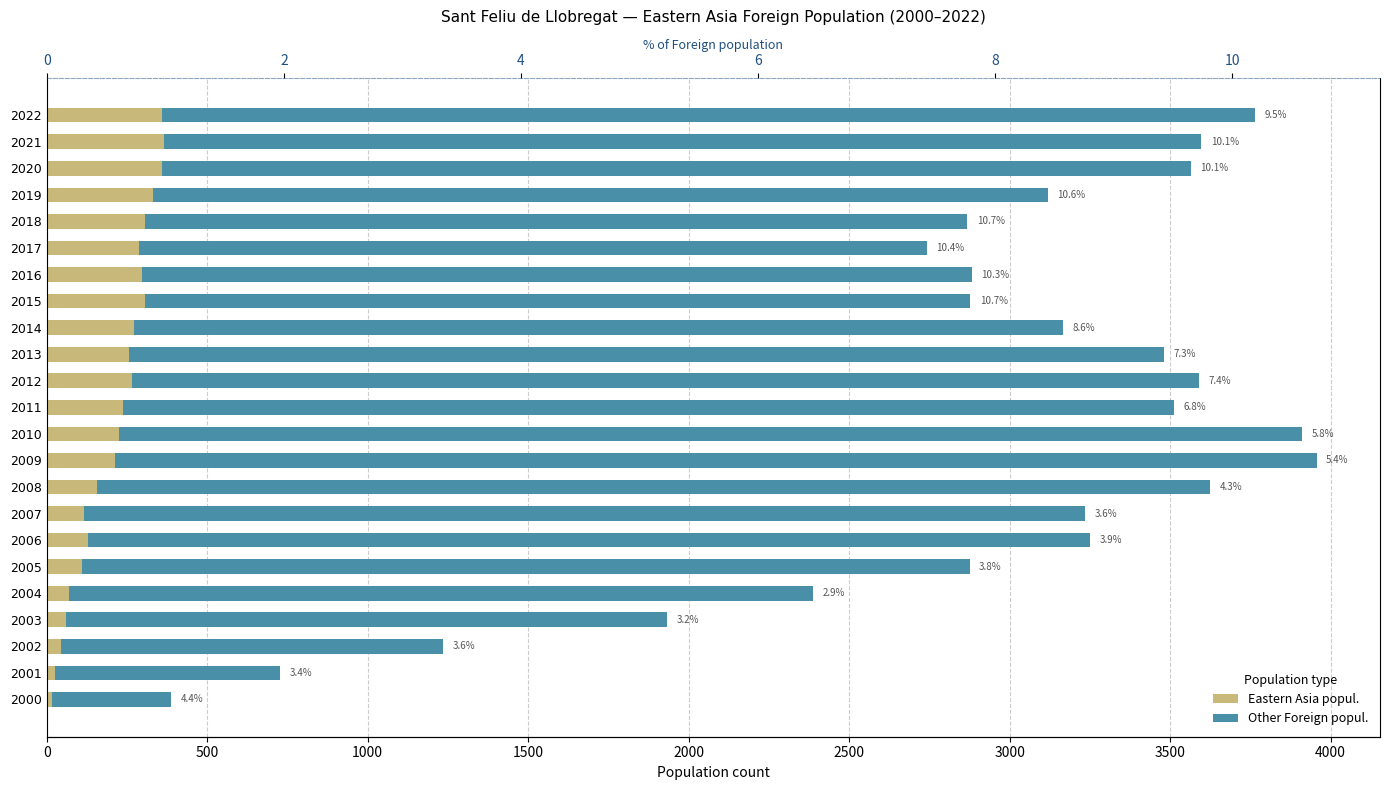

What is the difference between the highest and lowest values at 2002?

1146